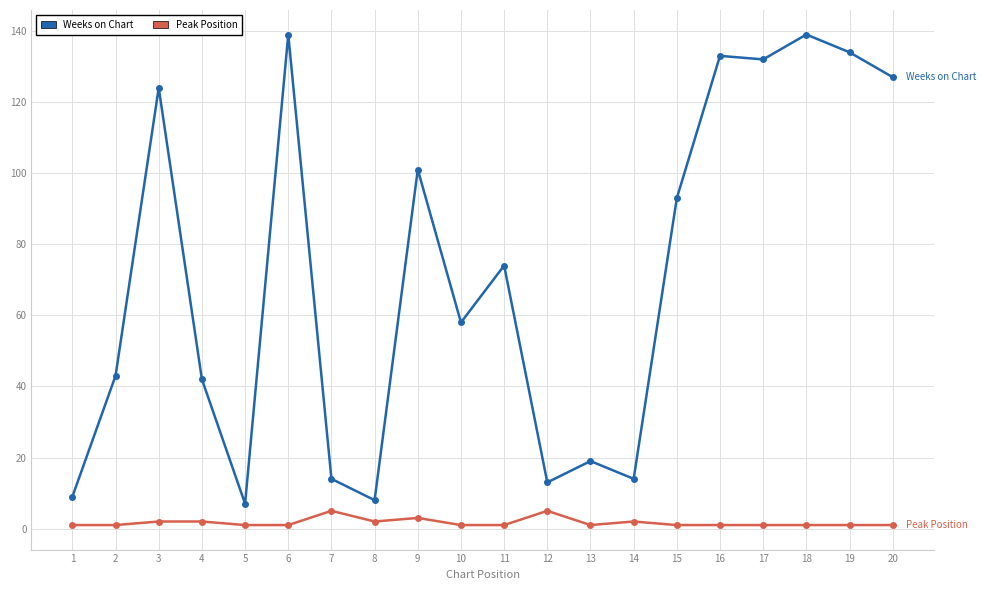

True or false: Weeks on Chart has a value of 59 at 16.

False